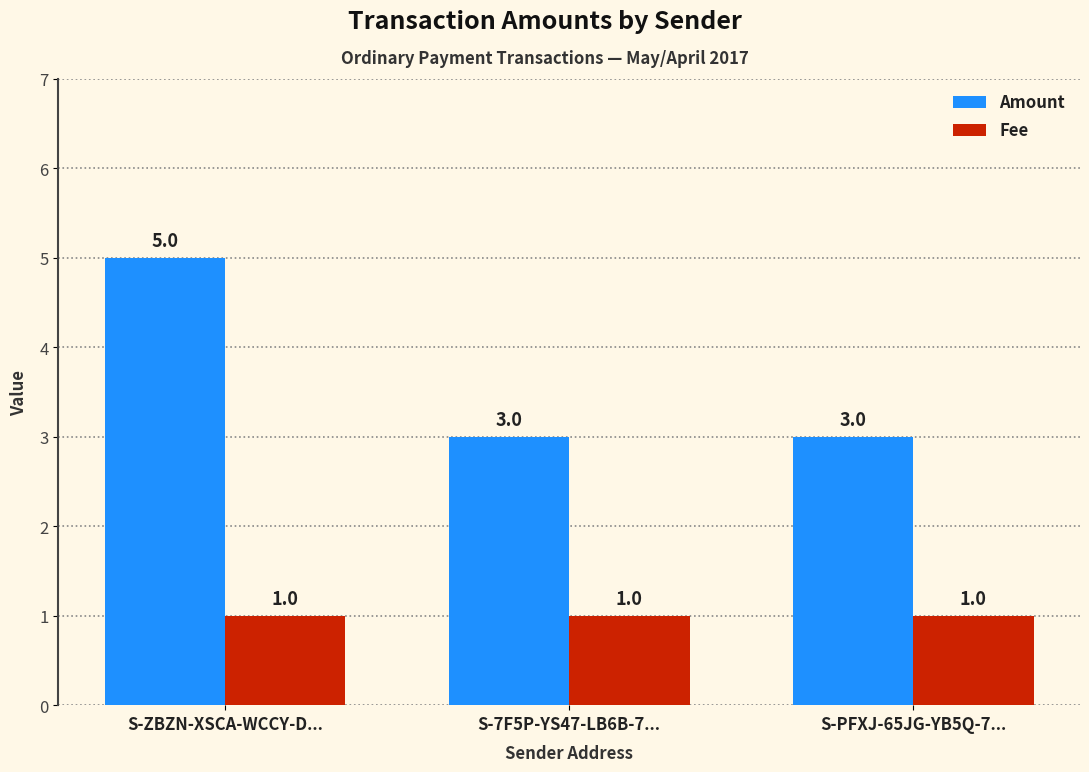

What is the average value of the Fee series?

1